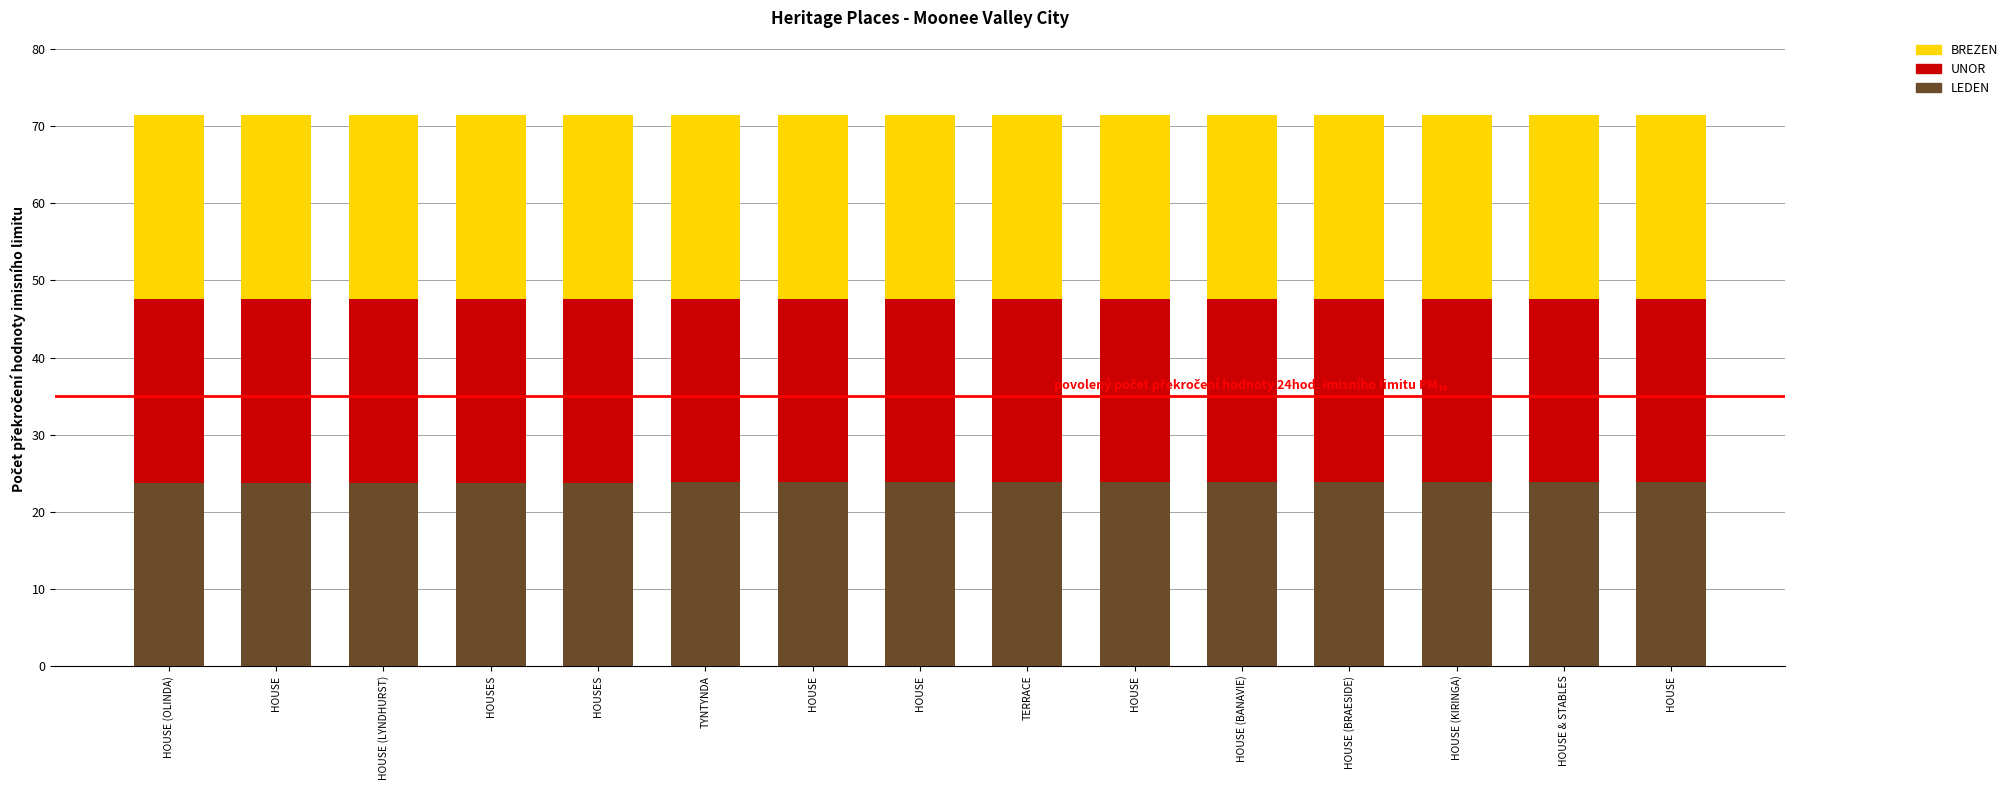

What is the total value across all series at HOUSE (LYNDHURST)?

71.4